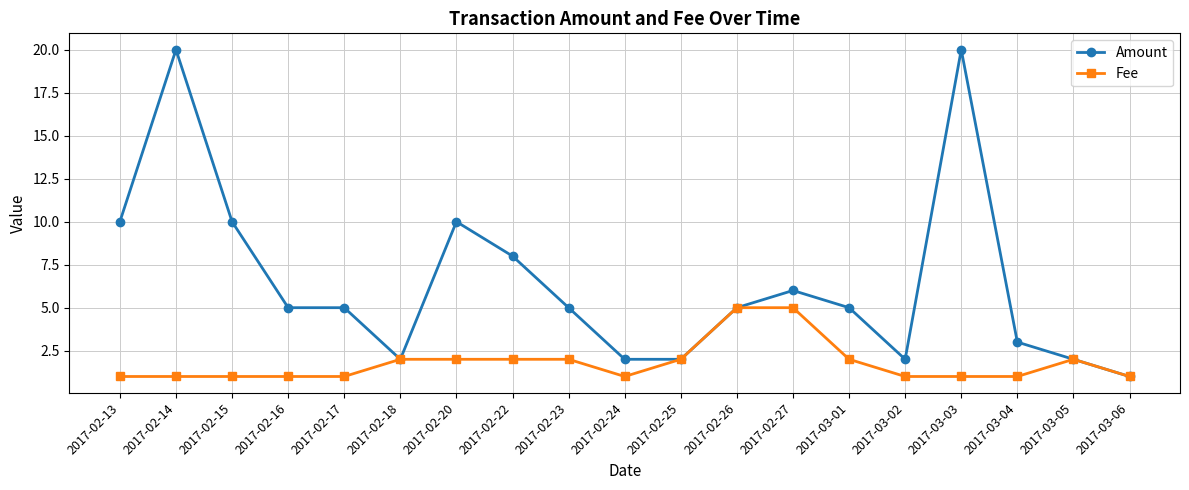

How many lines are shown in the chart?

2